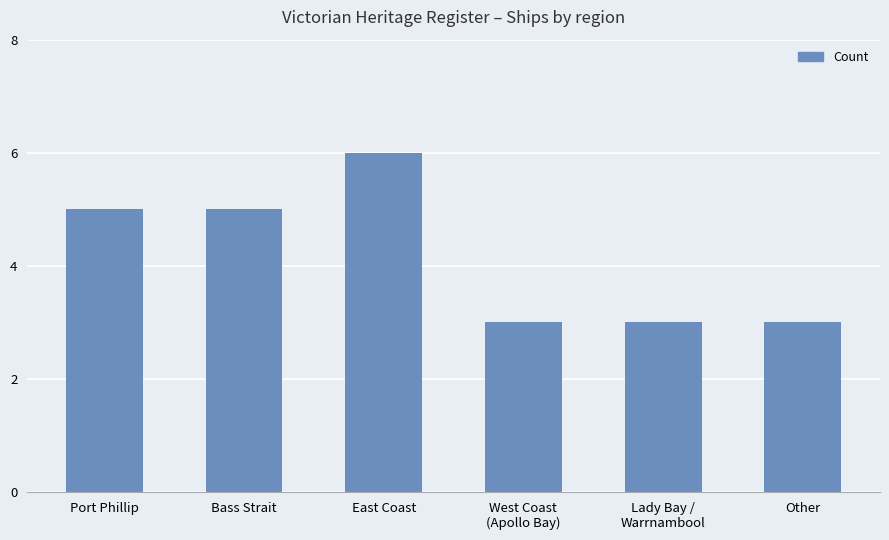

What is the sum of all values?

25